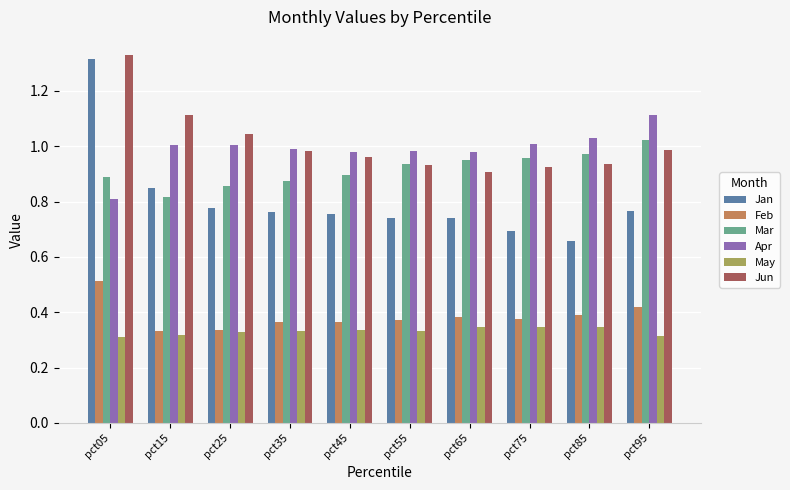

What is the sum of all Apr values?

9.9